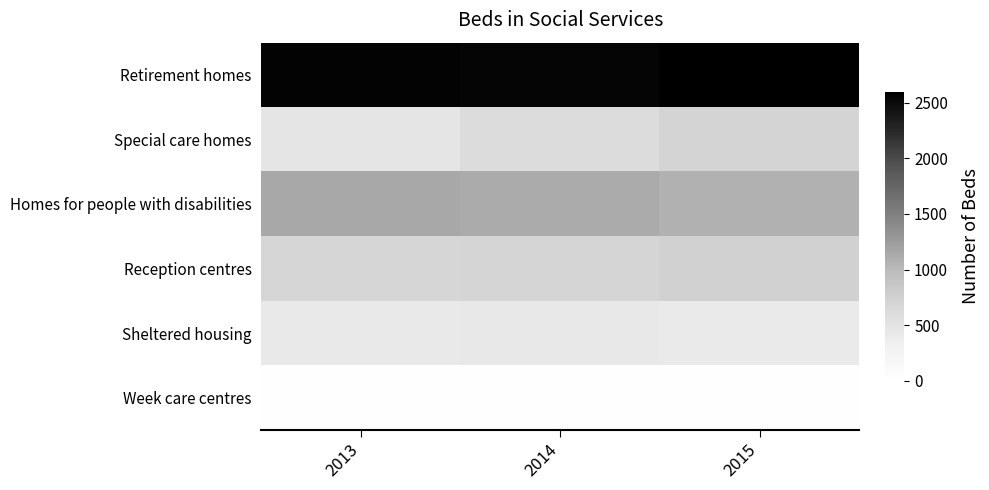

At which category is the sum across all series the highest?

2015